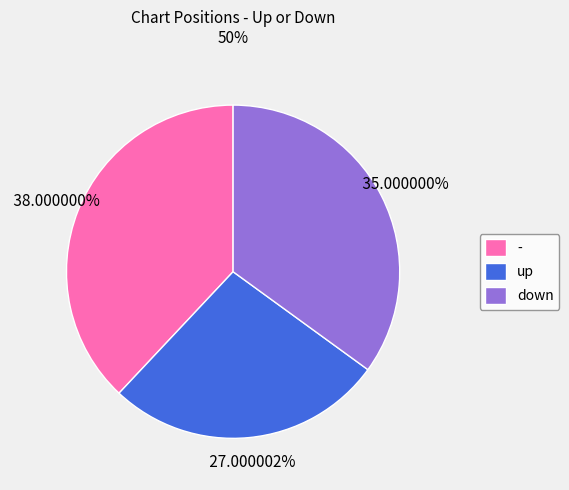

True or false: - accounts for 23% of the total.

False